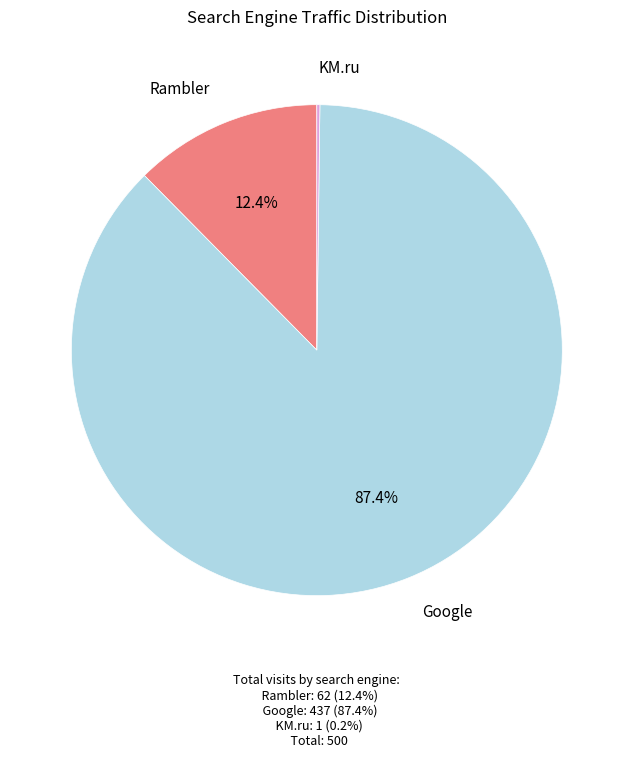

Does any single category account for the majority?

Yes